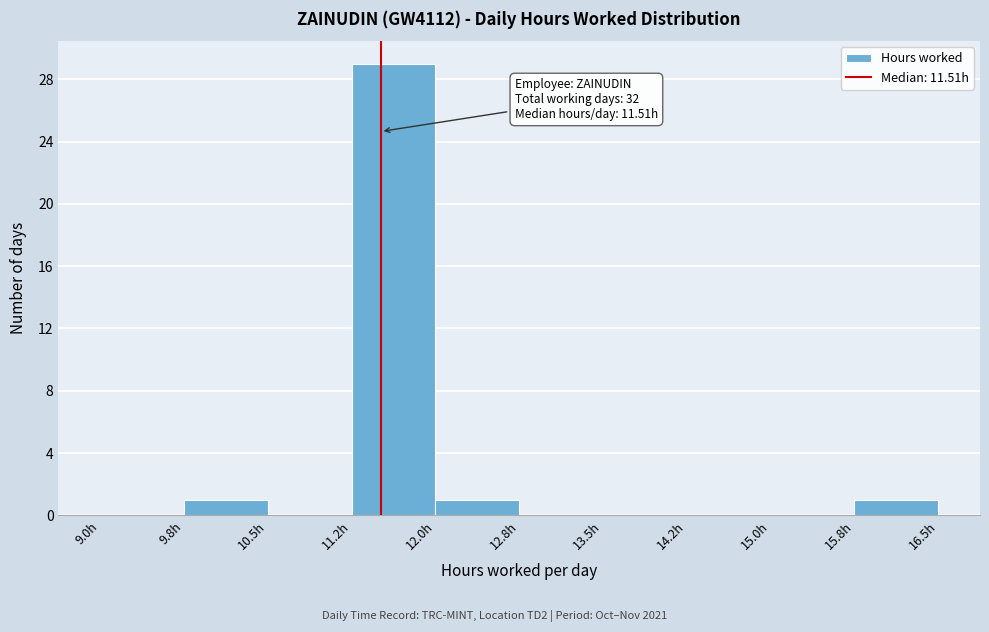

Over which range of the x-axis is the bar tallest?

11.25 to 12.00